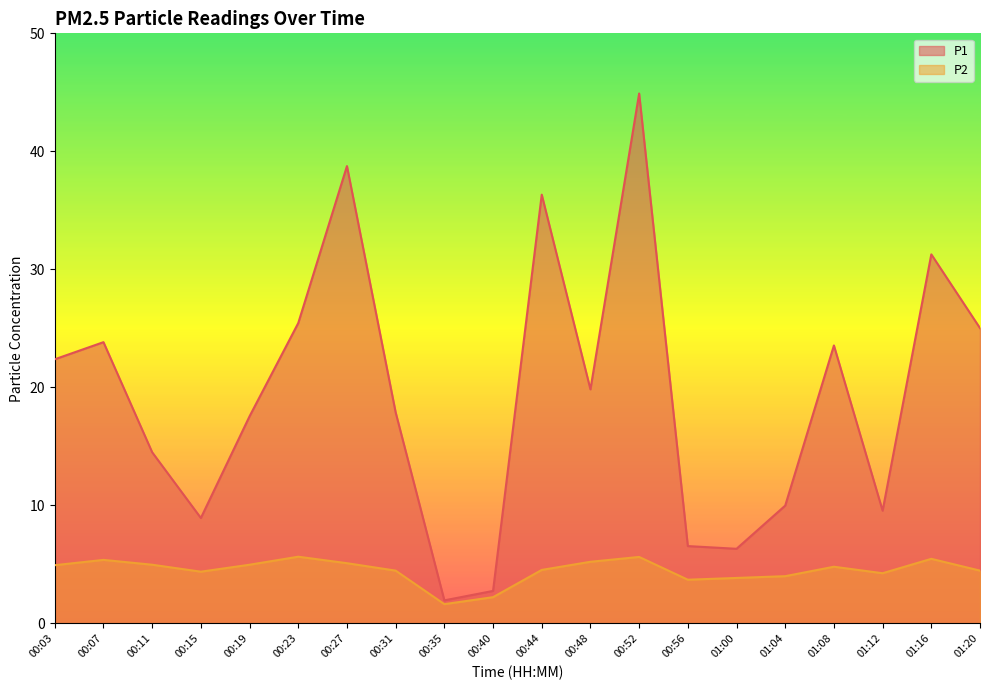

At 00:27, list the series in order from smallest to largest.

P2, P1